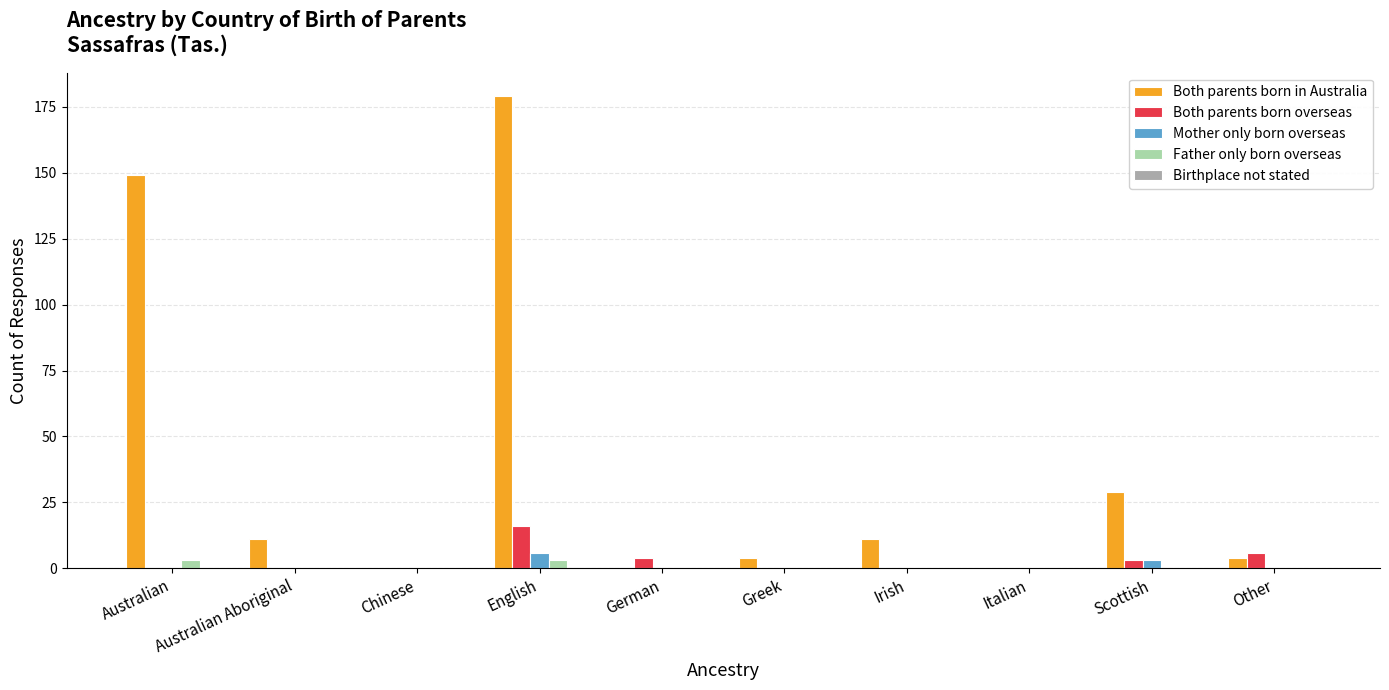

The value of Both parents born in Australia at Italian is 0. True or false?

True